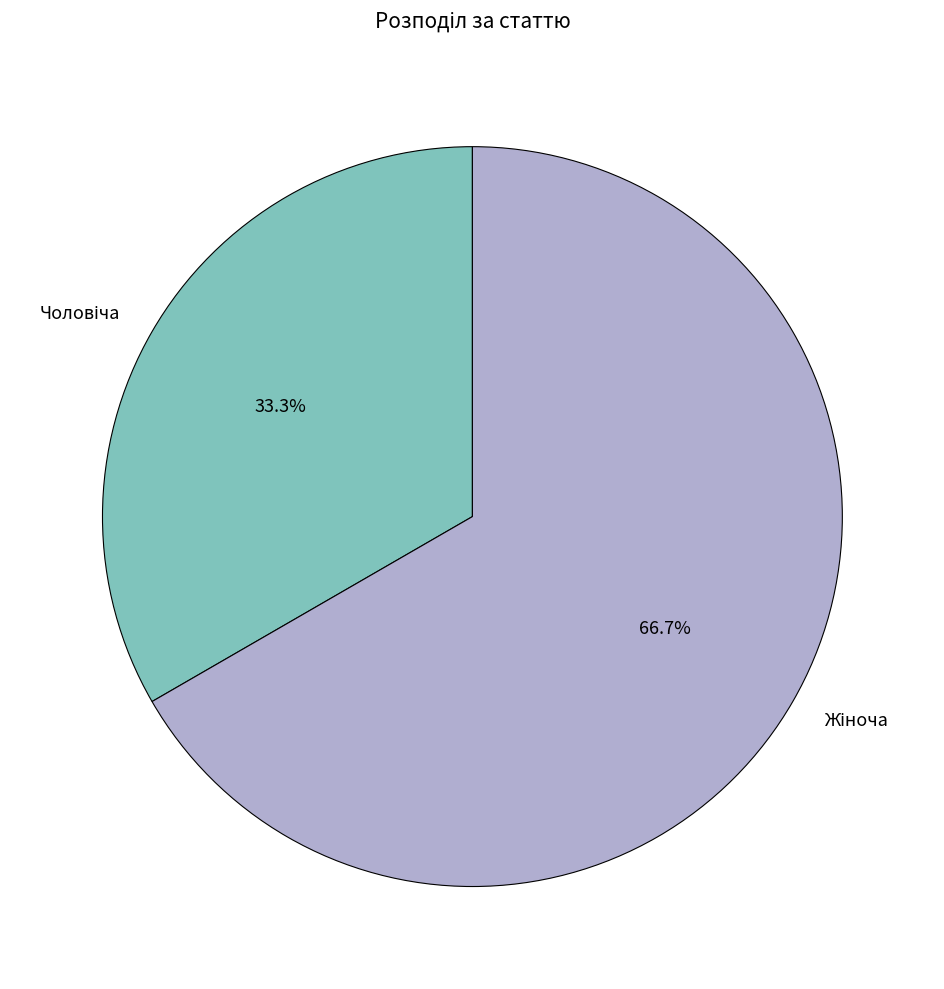

Is there any slice that represents more than half of the pie?

Yes